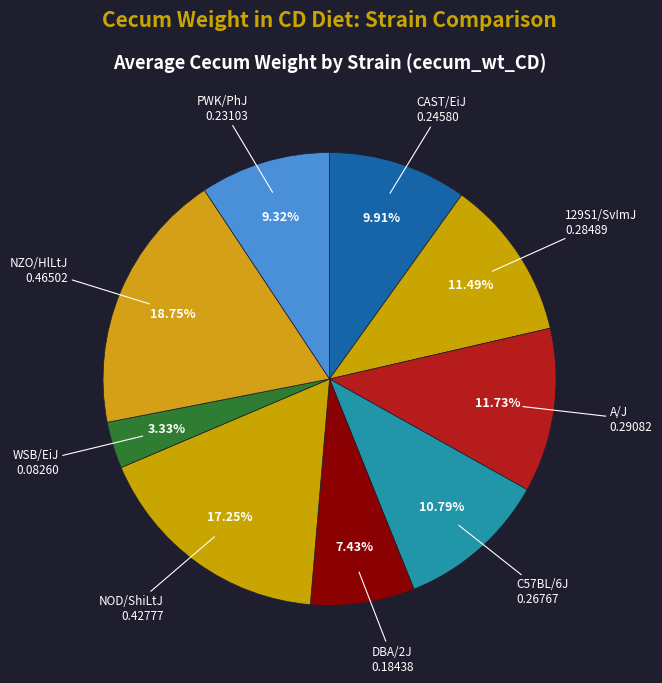

Count the number of slices in the pie.

9